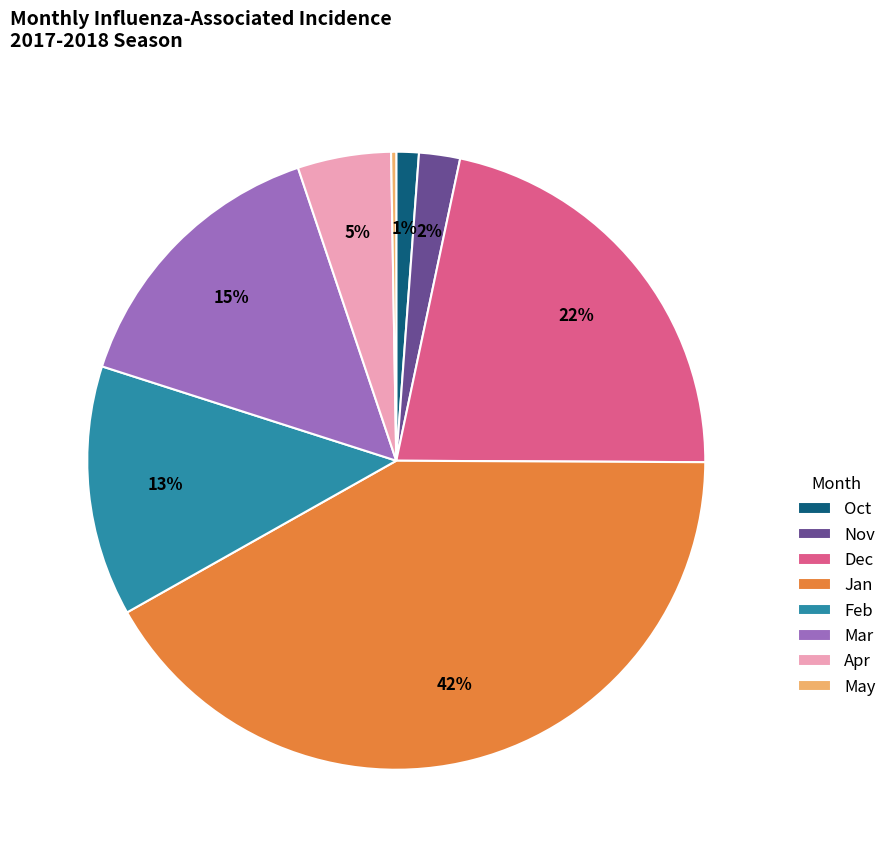

To the nearest percent, what is the combined percentage of Nov and Jan?

44%